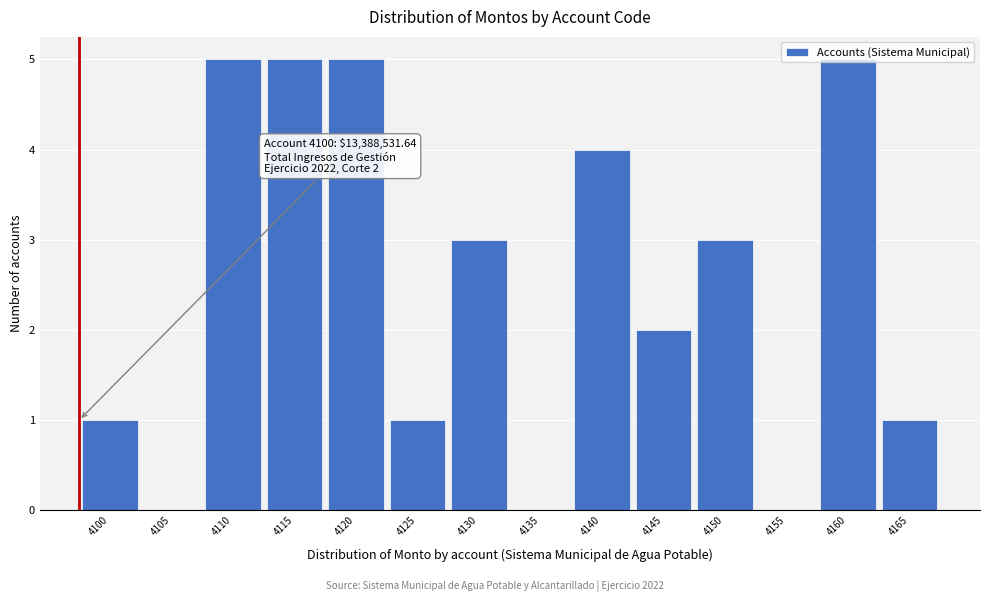

What is the change in value from 4110 to 4165?

-4